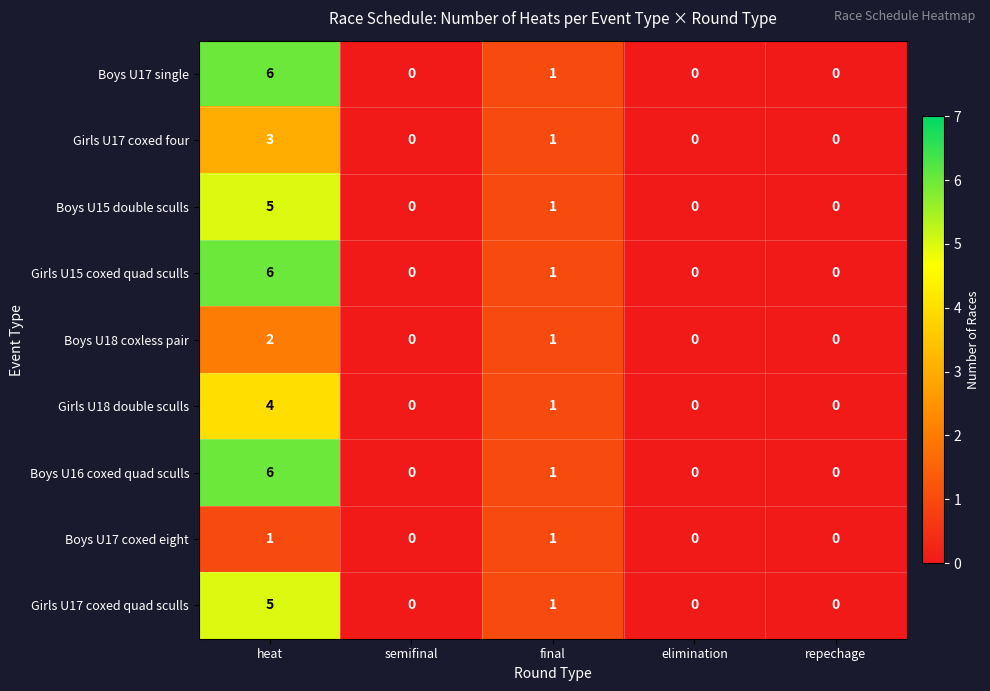

At which category is the sum across all series the highest?

heat